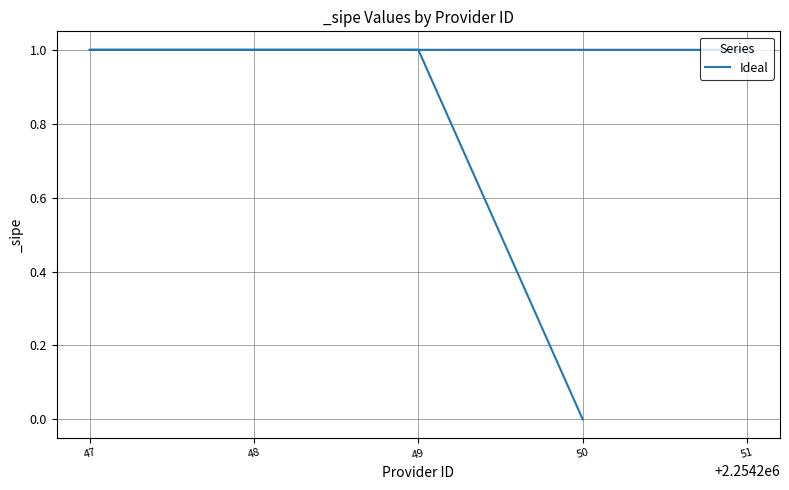

The chart shows a value of 1 at 48. True or false?

True